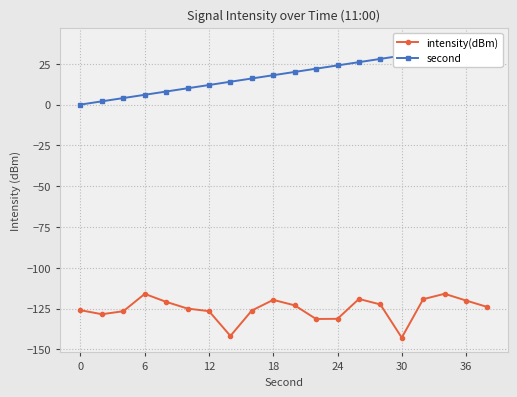

What is the minimum value for intensity(dBm)?

-142.8